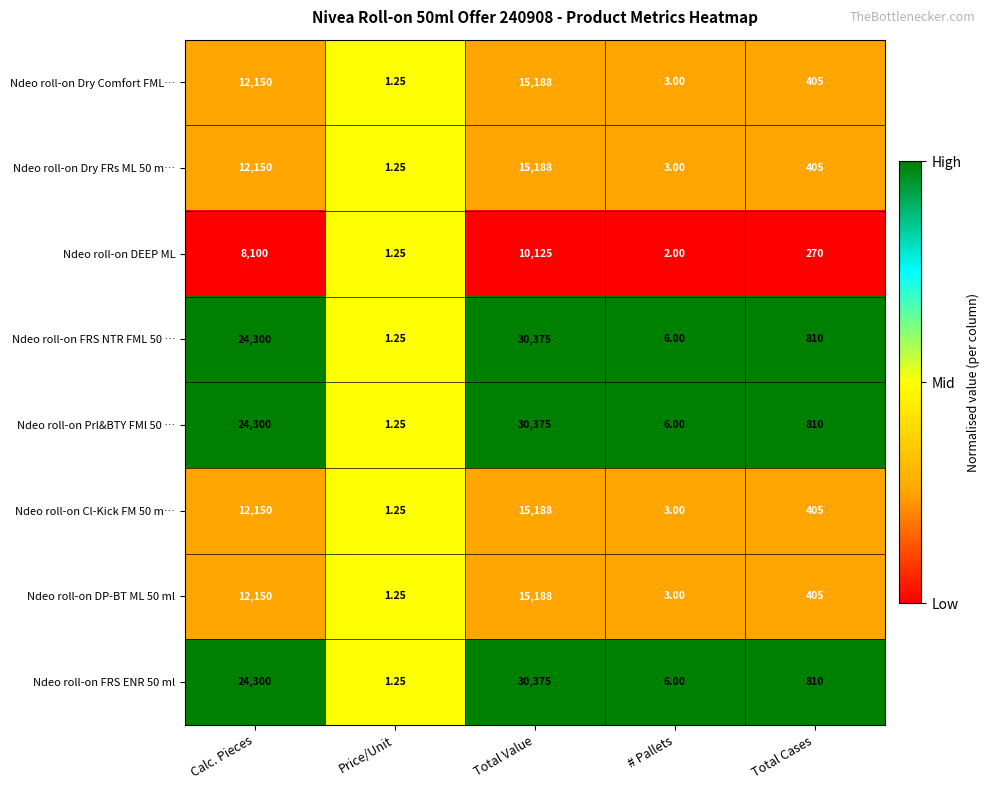

Which label corresponds to the smallest value in the chart?

Price/Unit